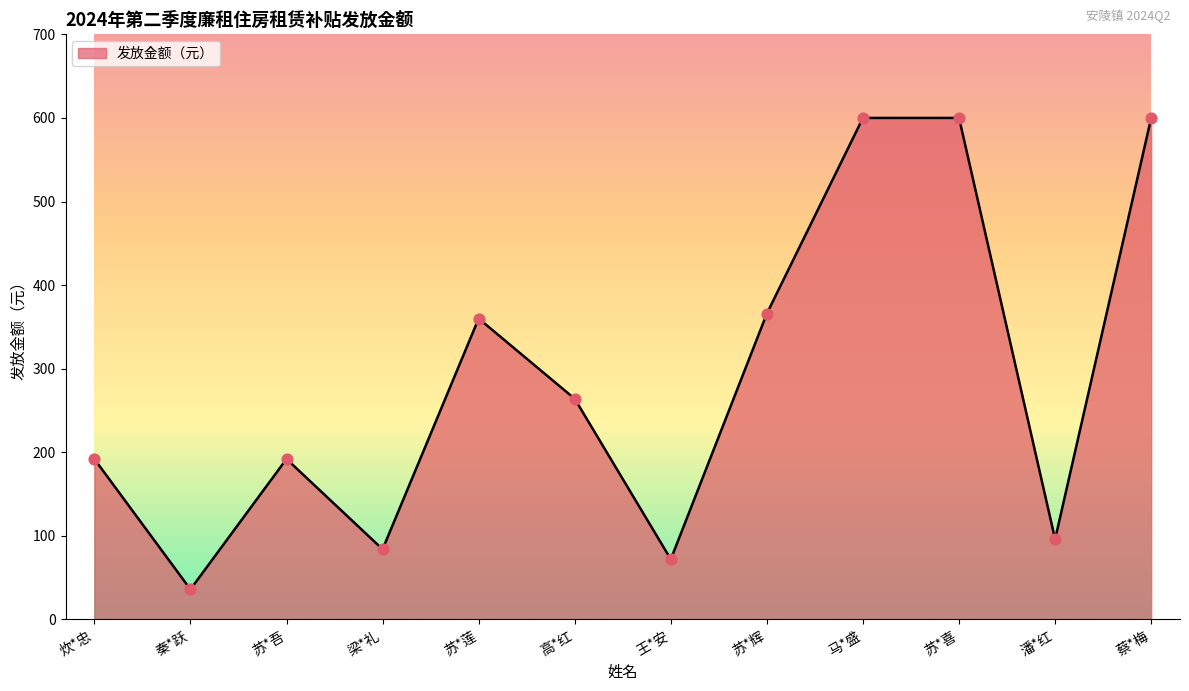

What is the ratio of the value at 王*安 to the value at 马*盛?

0.1